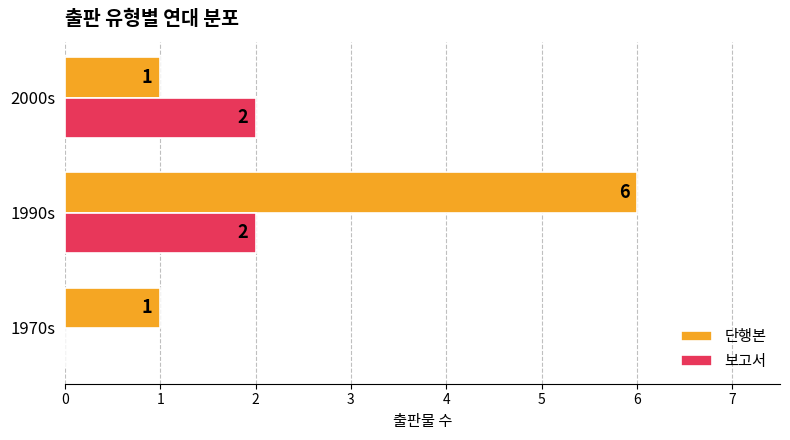

Count the 보고서 values in the range 0 to 2.

3